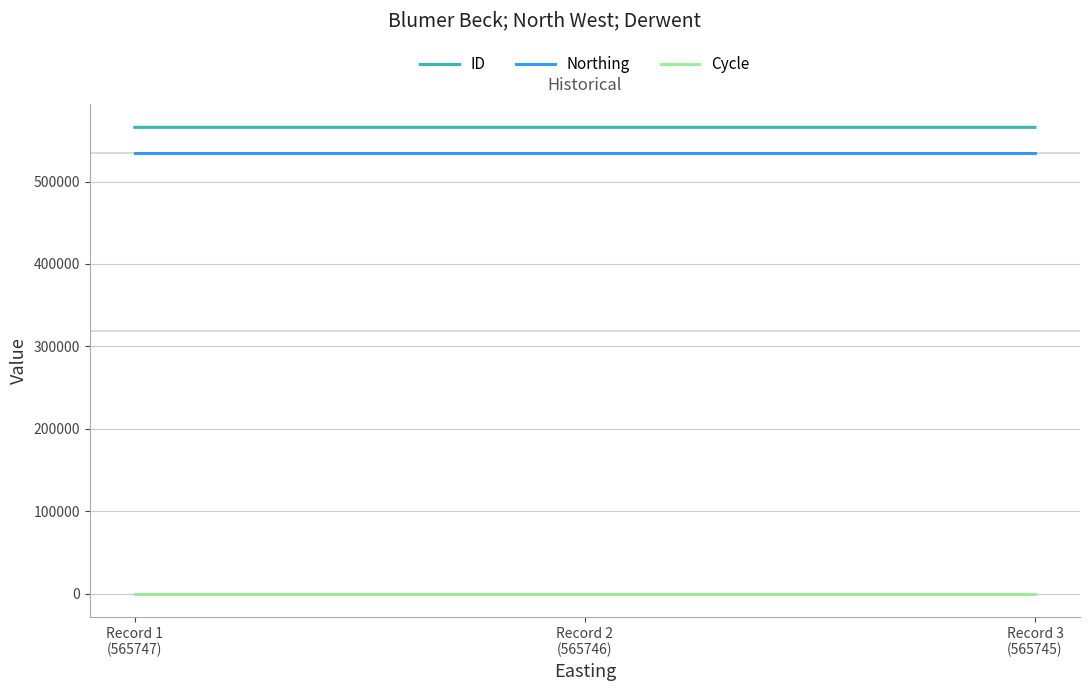

What is the highest value of the Northing series?

535127